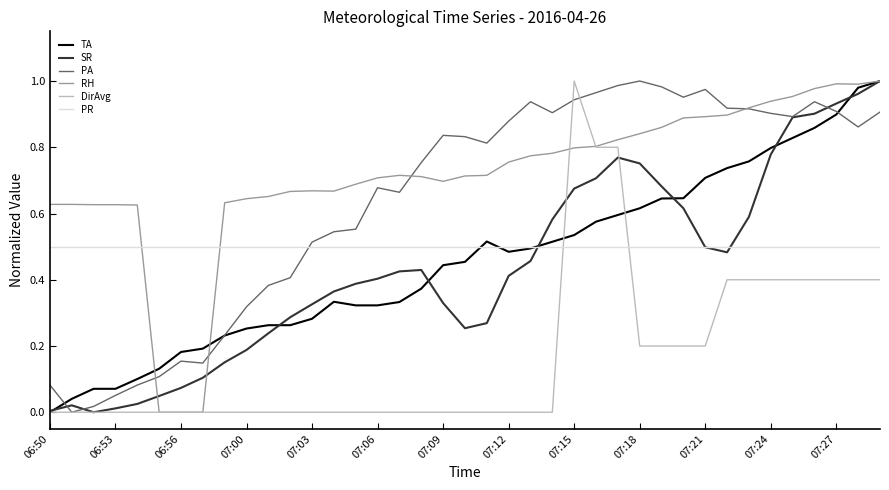

Which series has the largest total across all categories?

RH